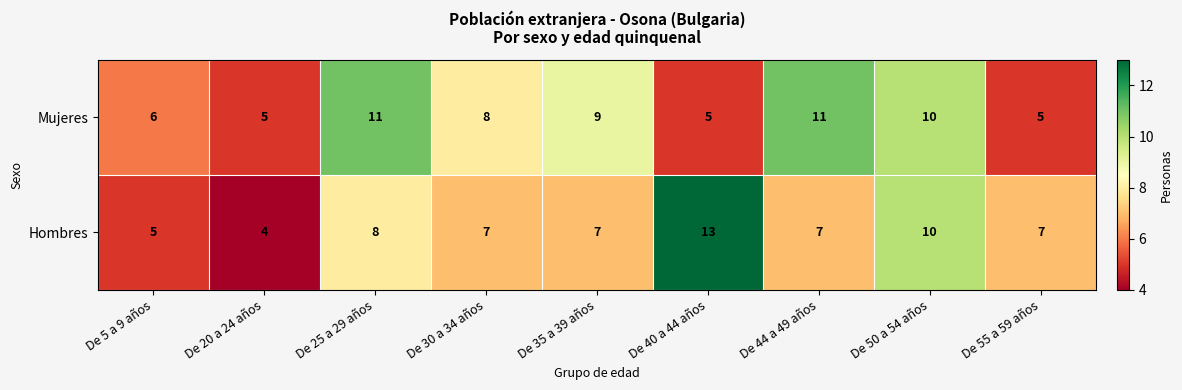

At which label is Hombres closest to 8?

De 25 a 29 años